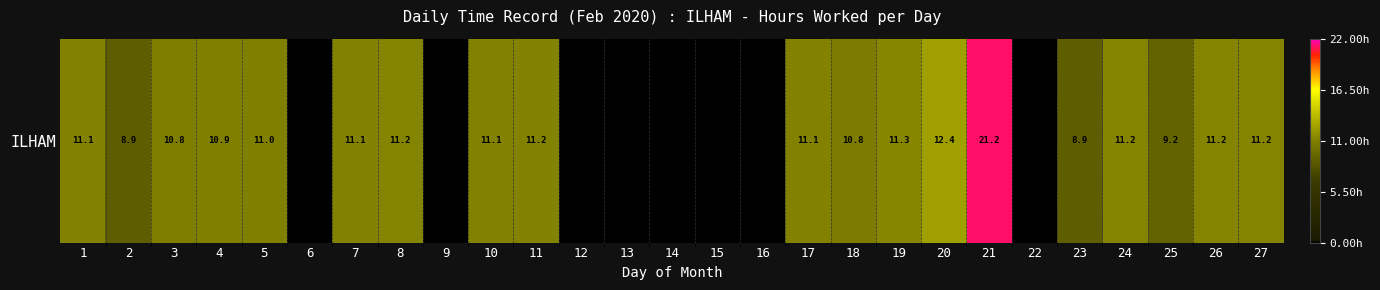

Reading left to right, extract all data points from this chart.

11.1	8.9	10.8	10.9	11.0	0.0	11.1	11.2	0.0	11.1	11.2	0.0	0.0	0.0	0.0	0.0	11.1	10.8	11.3	12.4	21.2	0.0	8.9	11.2	9.2	11.2	11.2